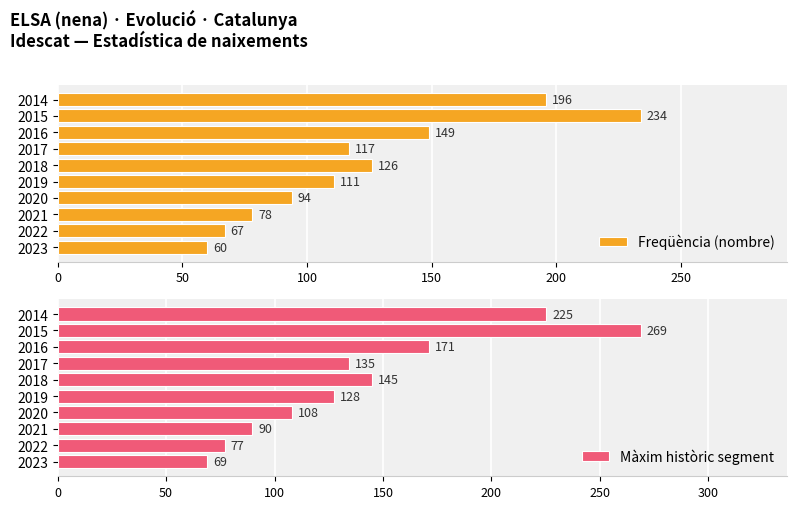

What is the sum of the Freqüència (nombre) values at 2021 and 2019?

189